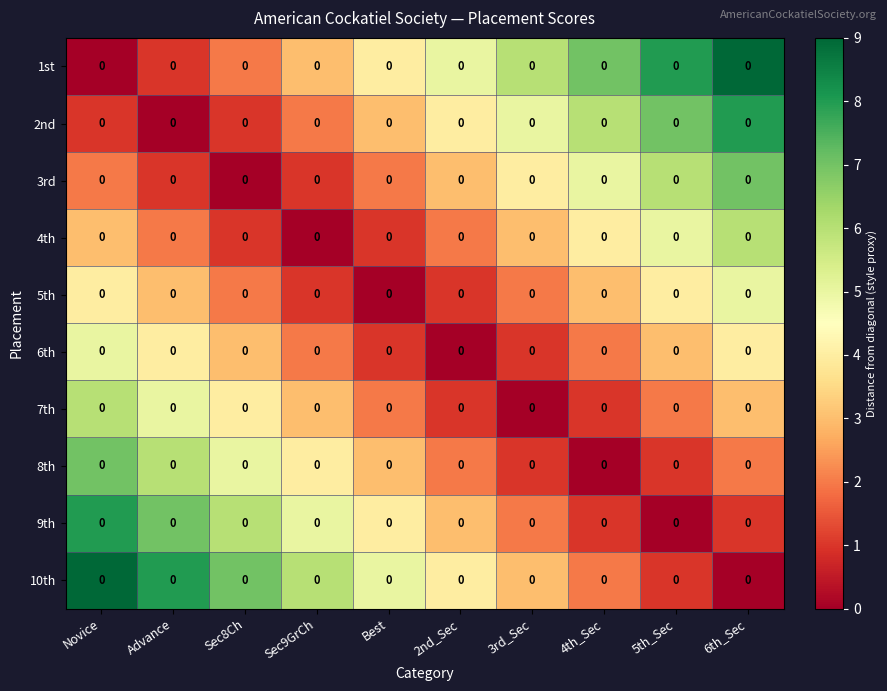

Which series changed the most between Best and 6th_Sec?

1st